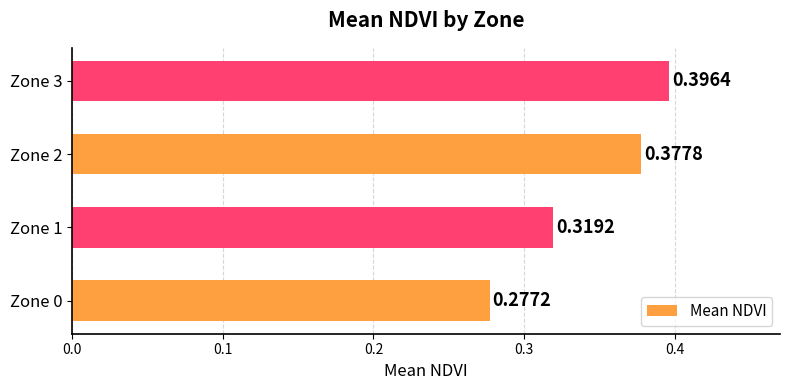

List the labels in order of value, largest first.

Zone 3, Zone 2, Zone 1, Zone 0